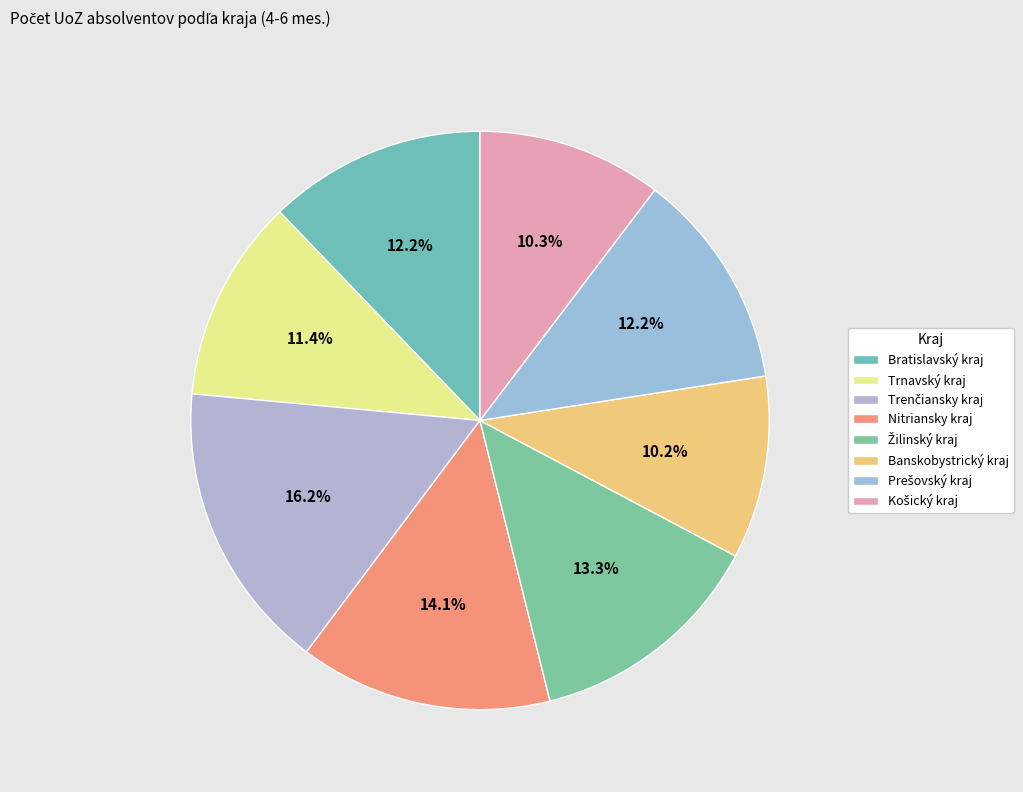

What is the total percentage of Žilinský kraj and Trenčiansky kraj?

29.6%